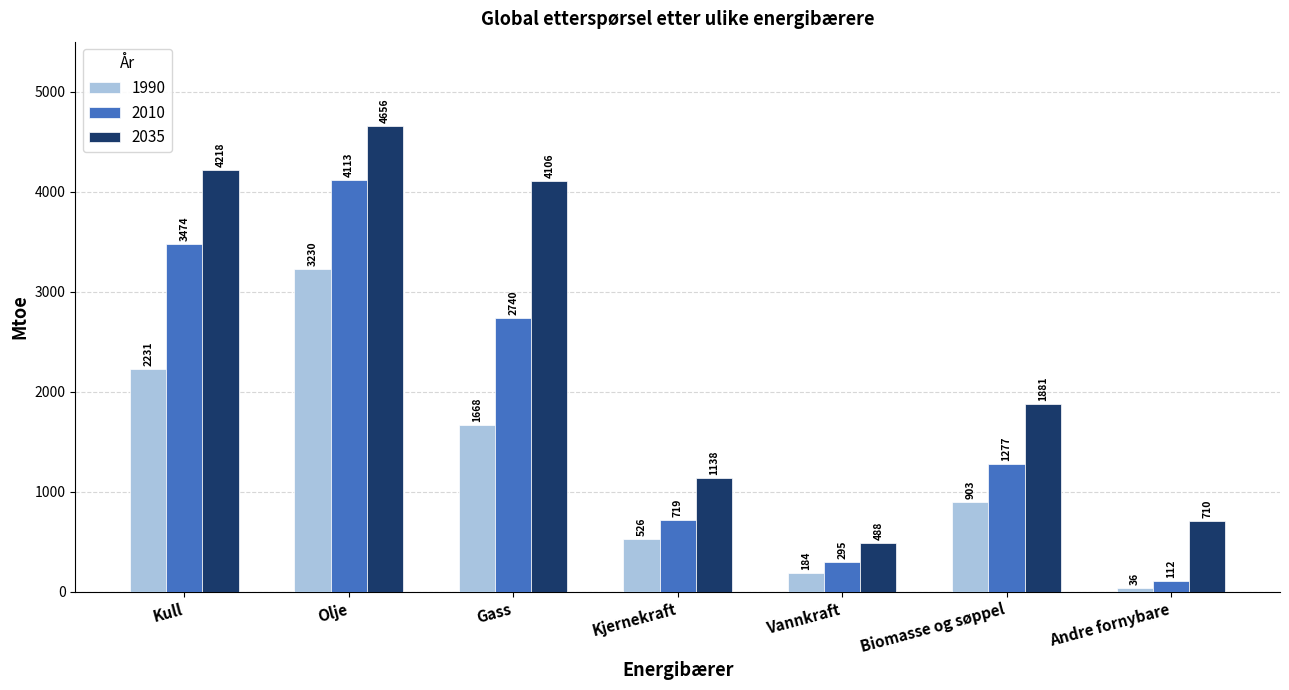

Reading right to left, what are all the values shown in this chart?

1990: 36	903	184	526	1668	3230	2231
2010: 112	1277	295	719	2740	4113	3474
2035: 710	1881	488	1138	4106	4656	4218